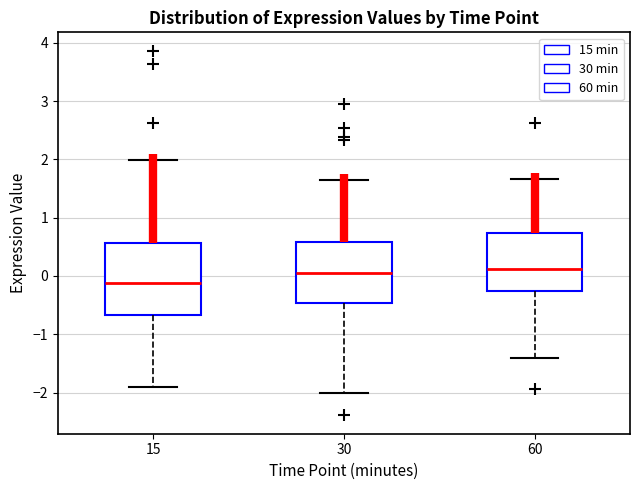

Comparing the boxes themselves (not the whiskers), which one is the tallest?

15